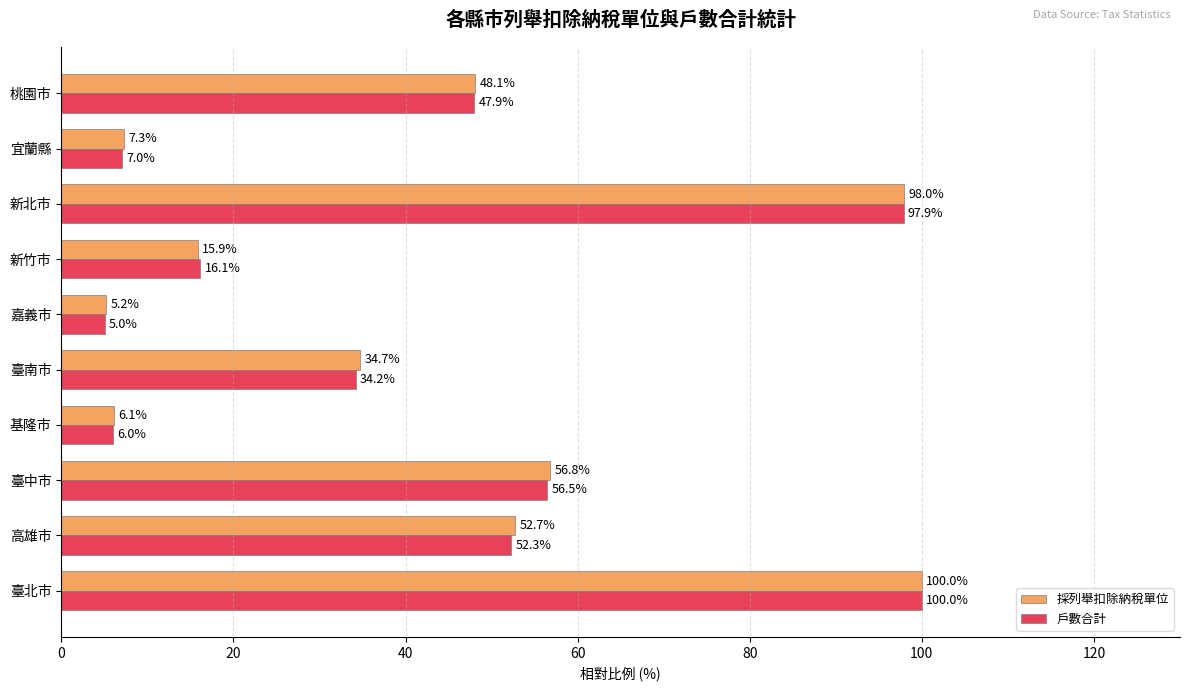

What is the lowest value of the 戶數合計 series?

5.0